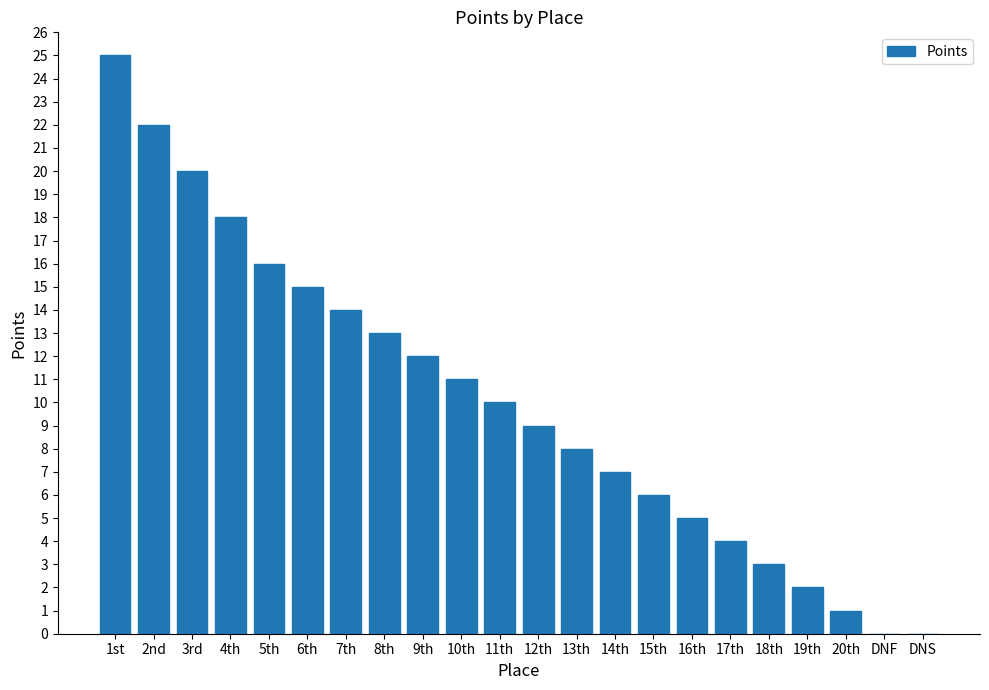

Read the value at 18th, to the nearest 5.

5